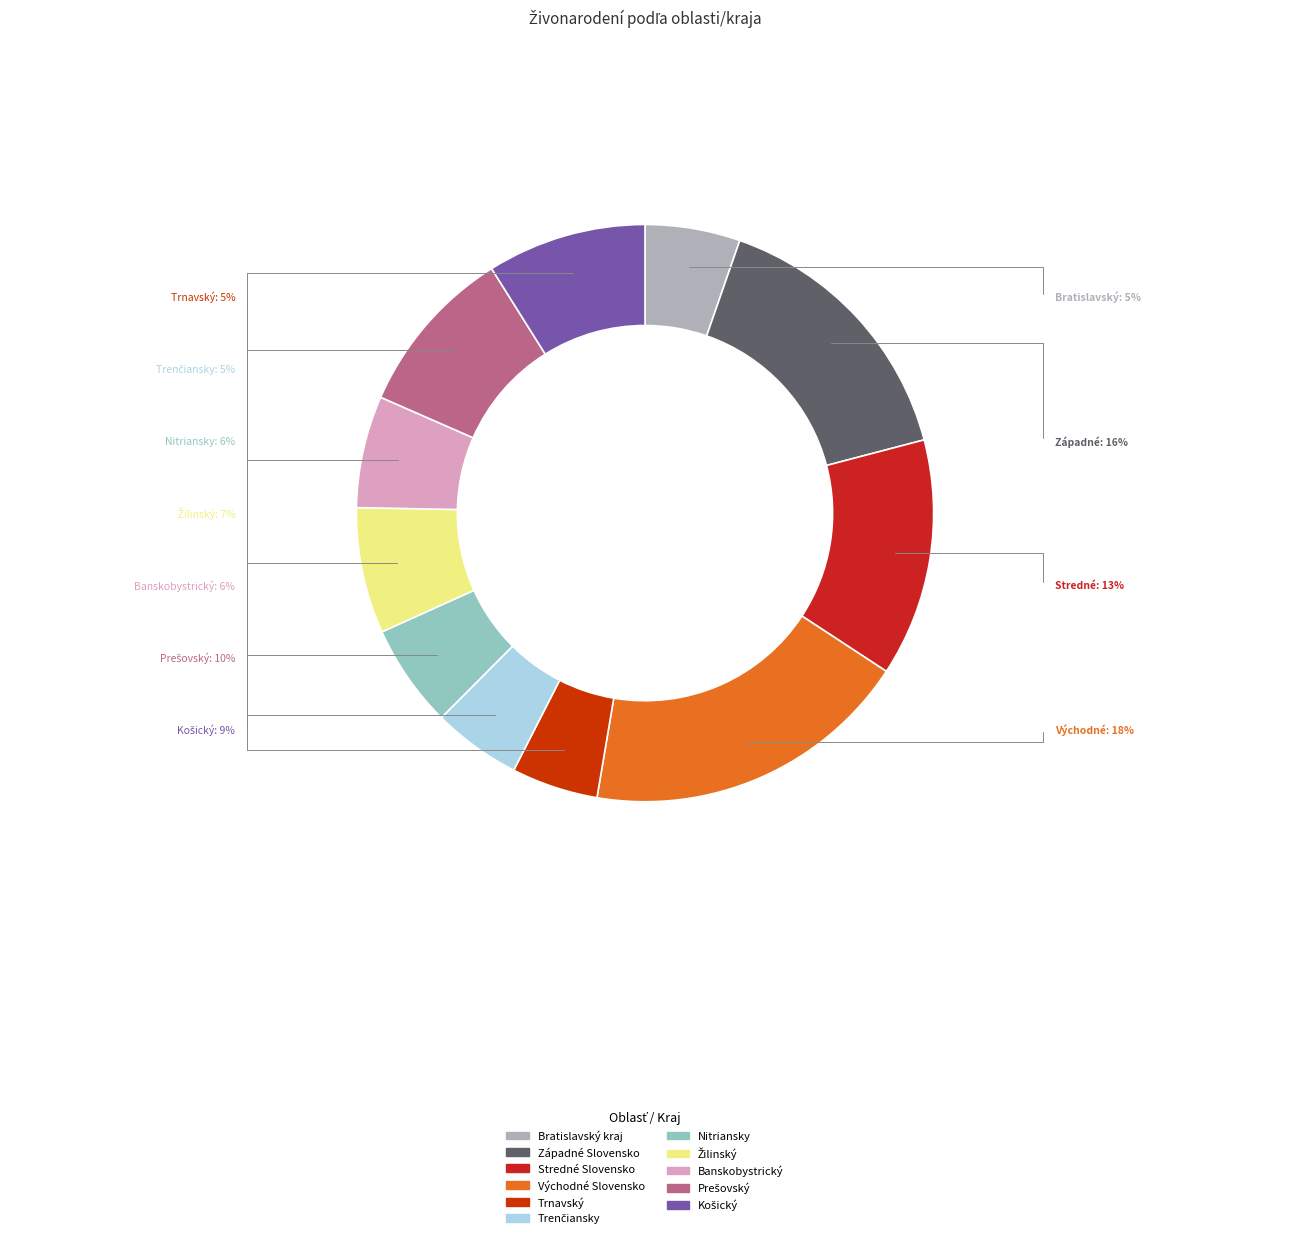

Does Banskobystrický represent more than half of the total?

No